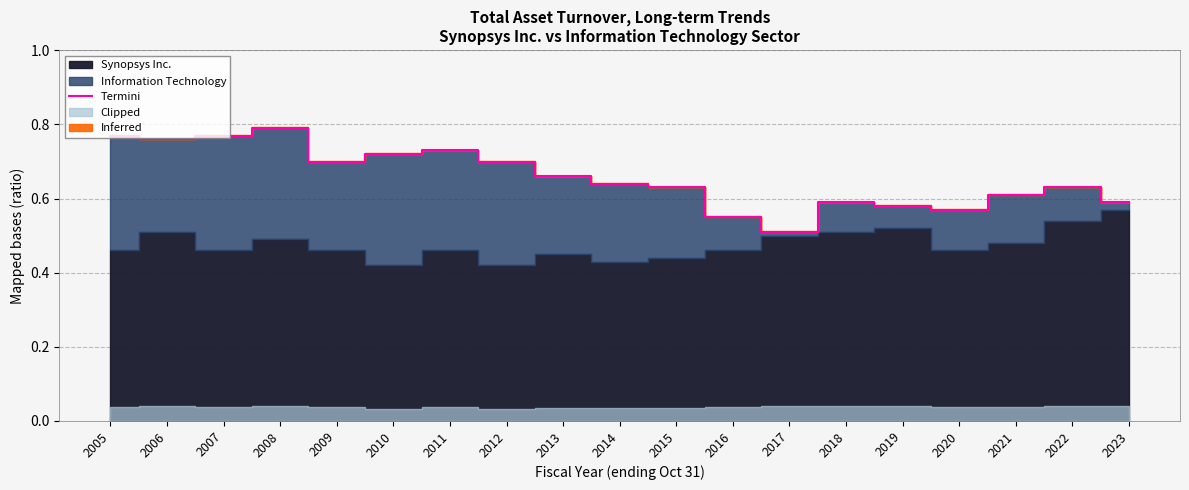

Between 2013 and 2007, which is larger?

2007